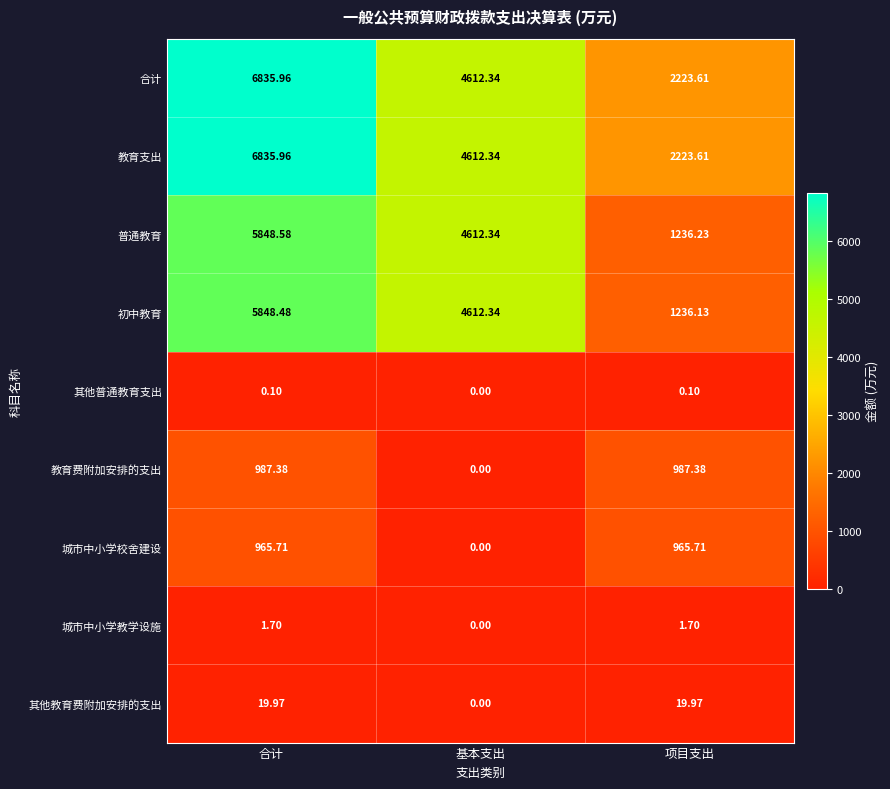

At which category is the sum across all series the highest?

合计